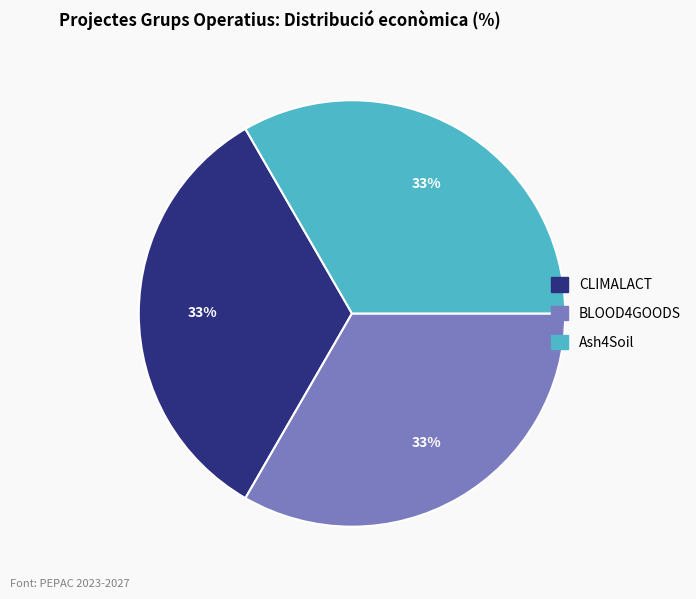

To the nearest percent, what is the average slice percentage?

33%